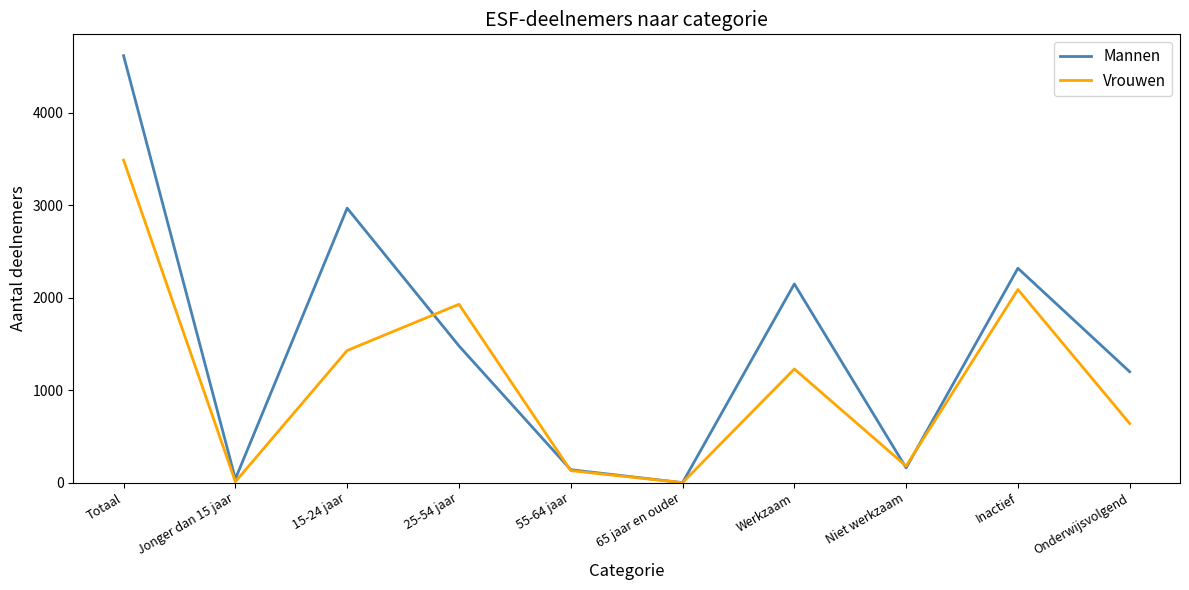

Between 25-54 jaar and 55-64 jaar, which series saw the biggest shift?

Vrouwen